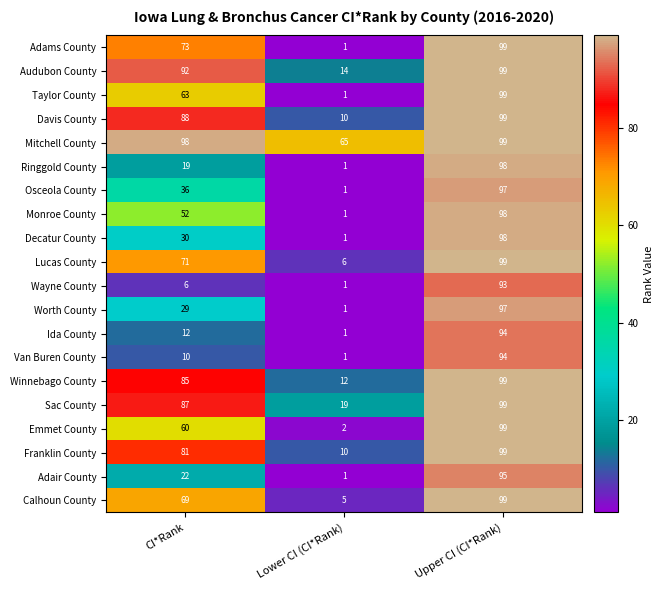

What is the total value across all series at Upper CI (CI*Rank)?

1953